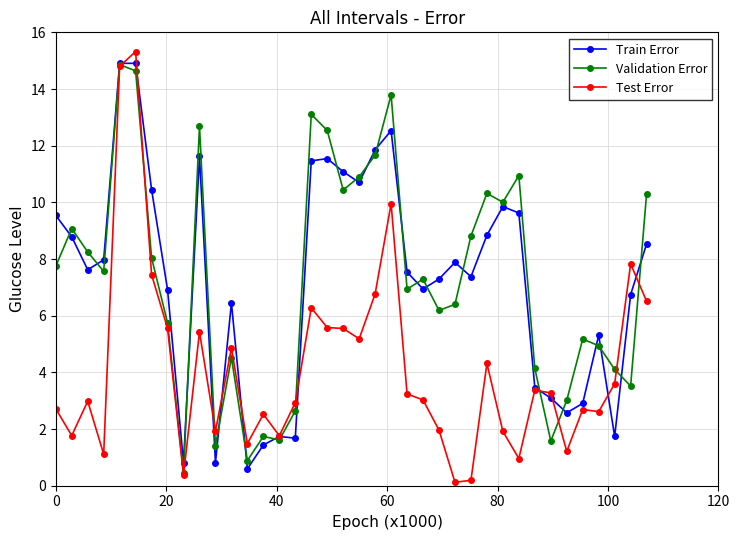

What is the value of the Train Error point at the 32nd from the left?

3.1